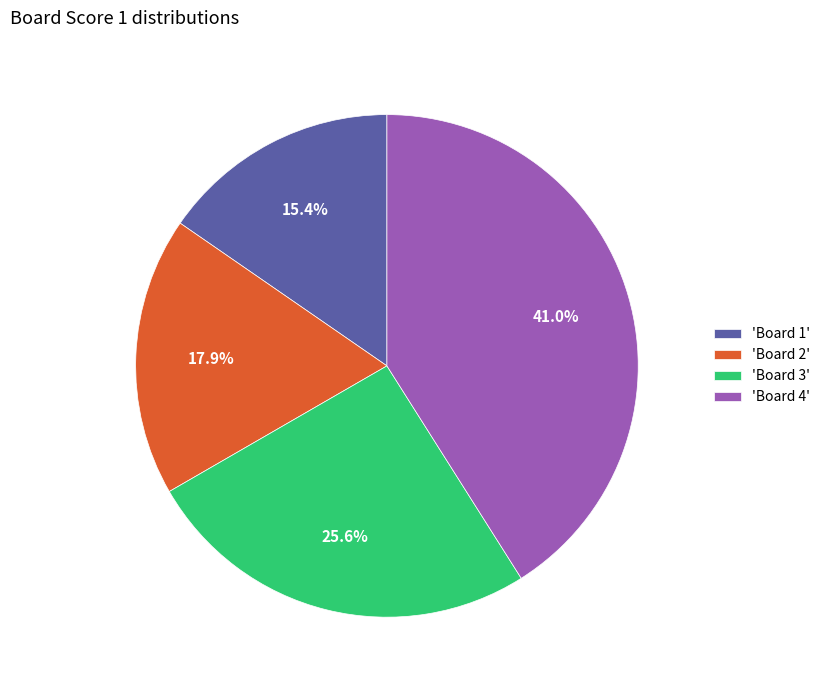

Does 'Board 3' represent more than half of the total?

No